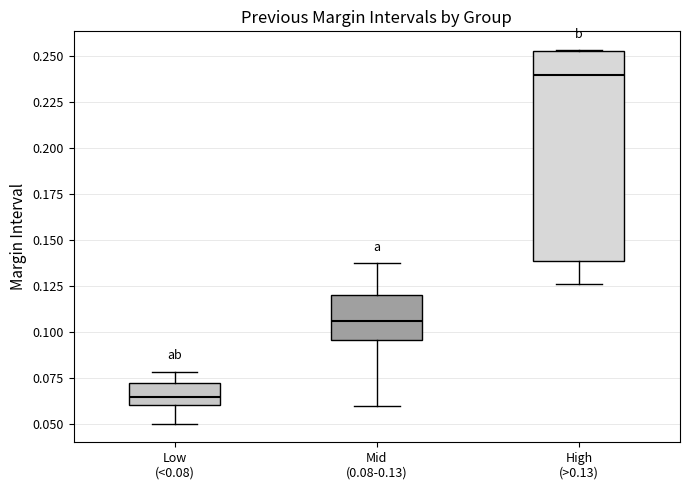

Comparing the boxes themselves (not the whiskers), which one is the tallest?

High (>0.13)